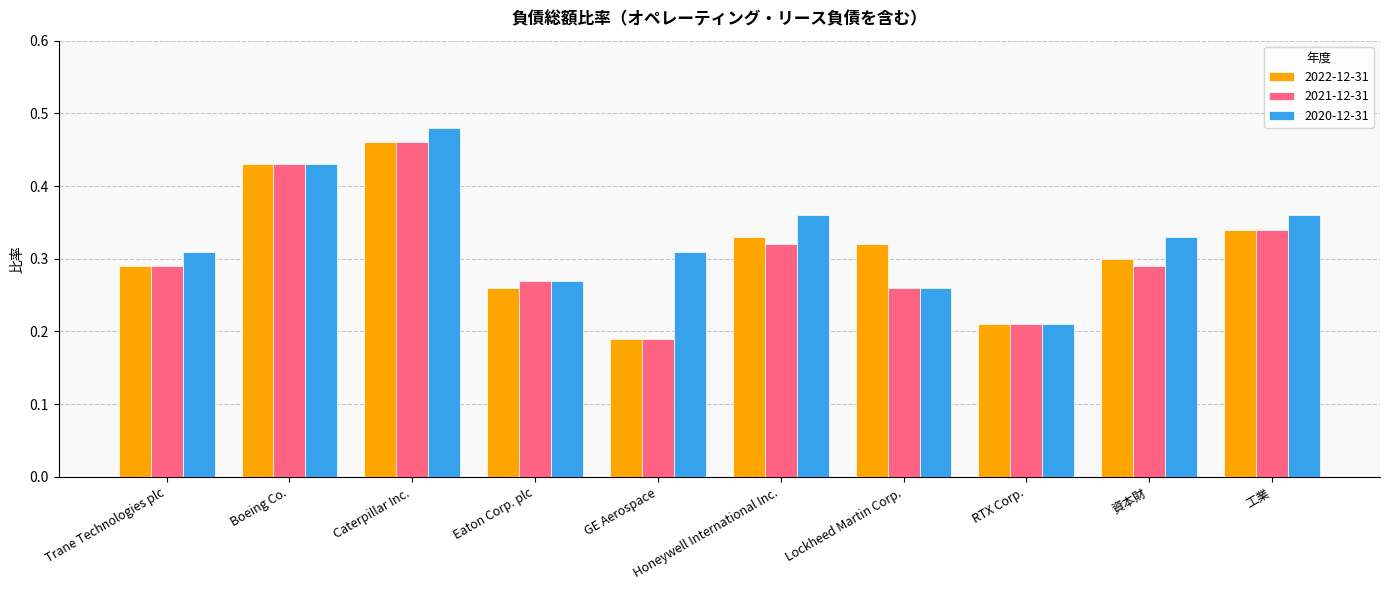

The 2022-12-31 series shows 0.8 at Boeing Co.. True or false?

False